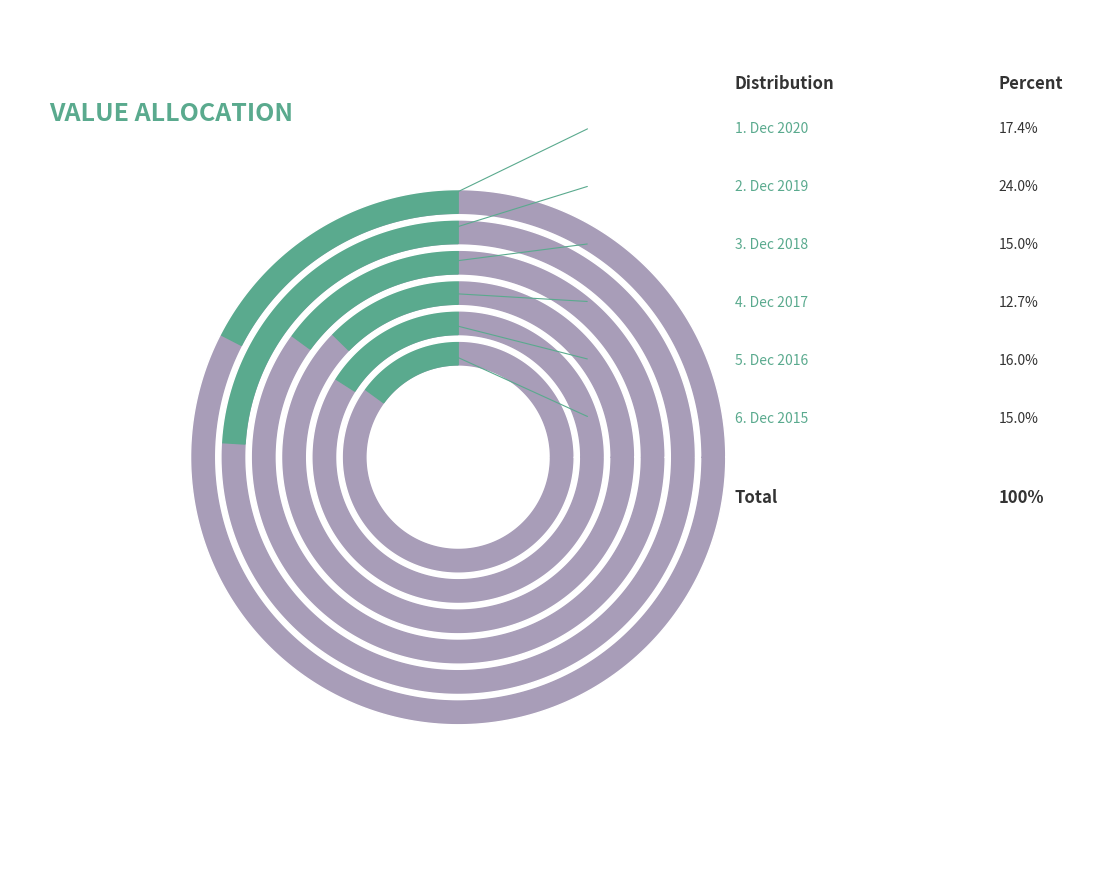

Which category has the biggest portion of the pie?

Dec 2019